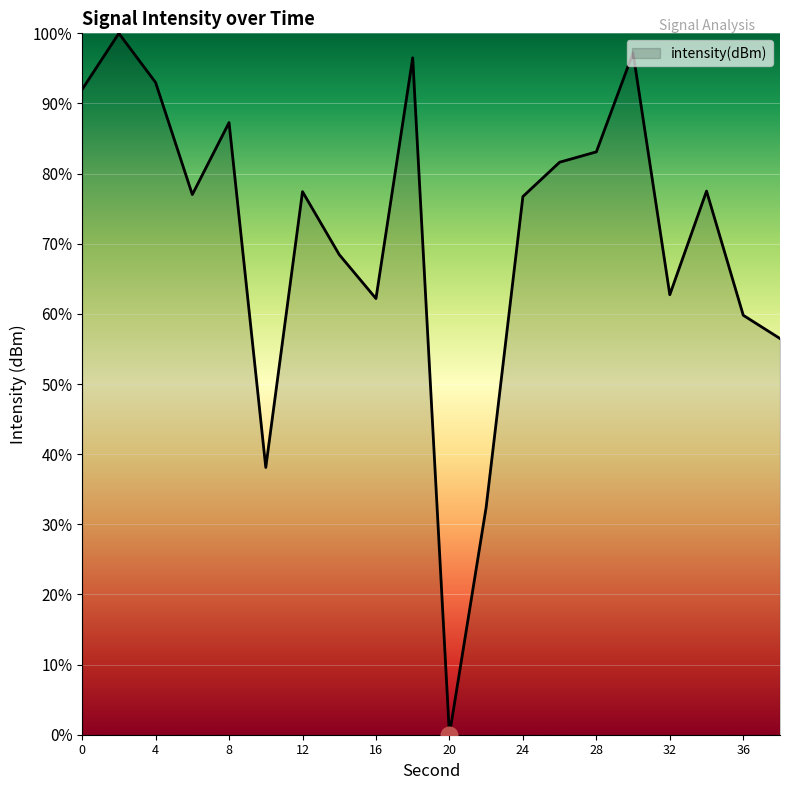

What is the greatest value displayed?

100.0